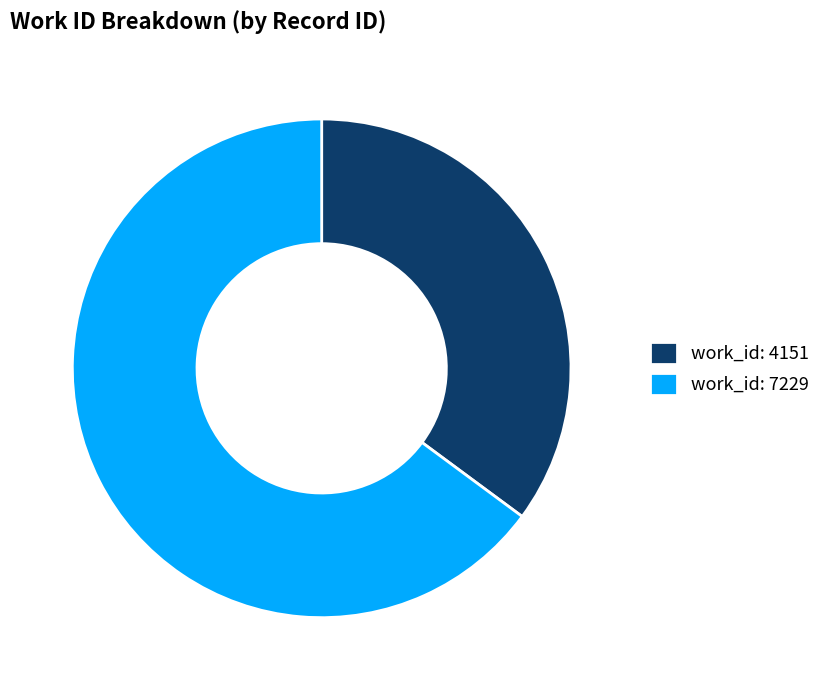

What is the majority slice?

work_id: 7229